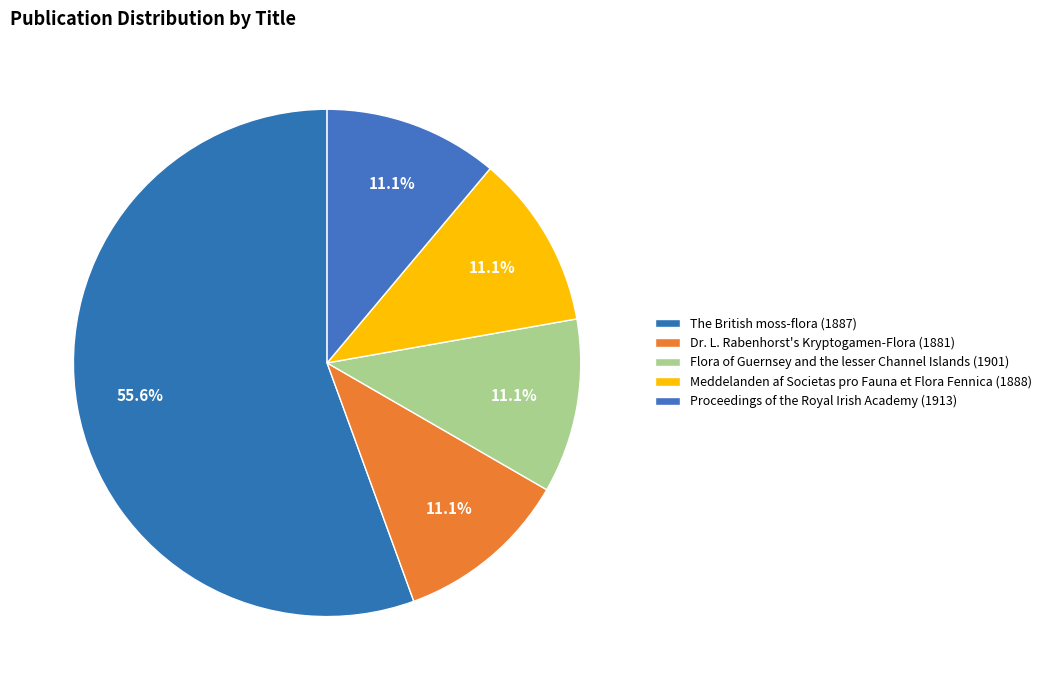

What is the majority slice?

The British moss-flora (1887)